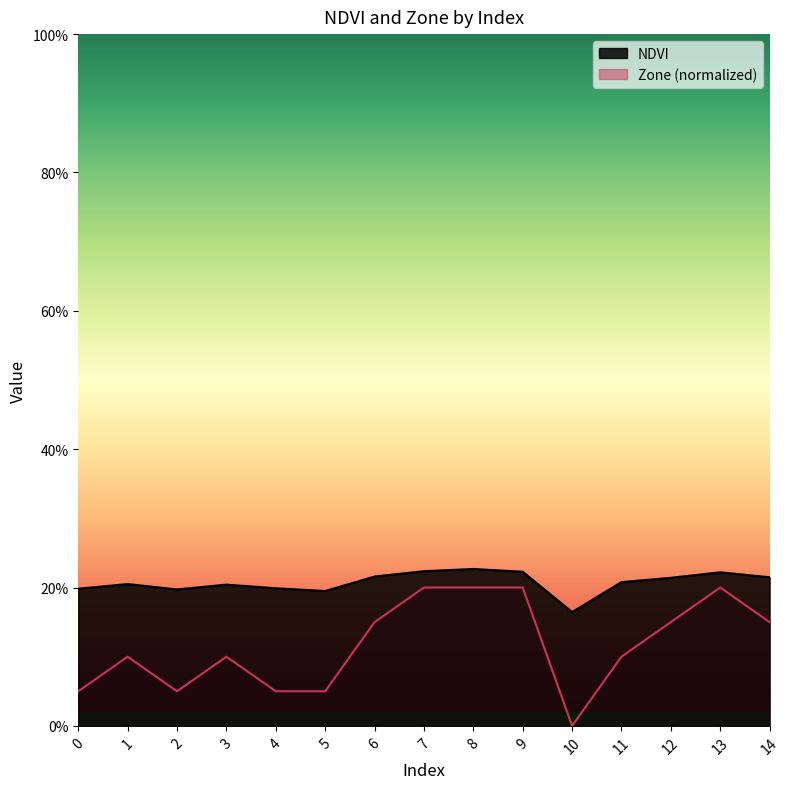

How many lines are shown in the chart?

2